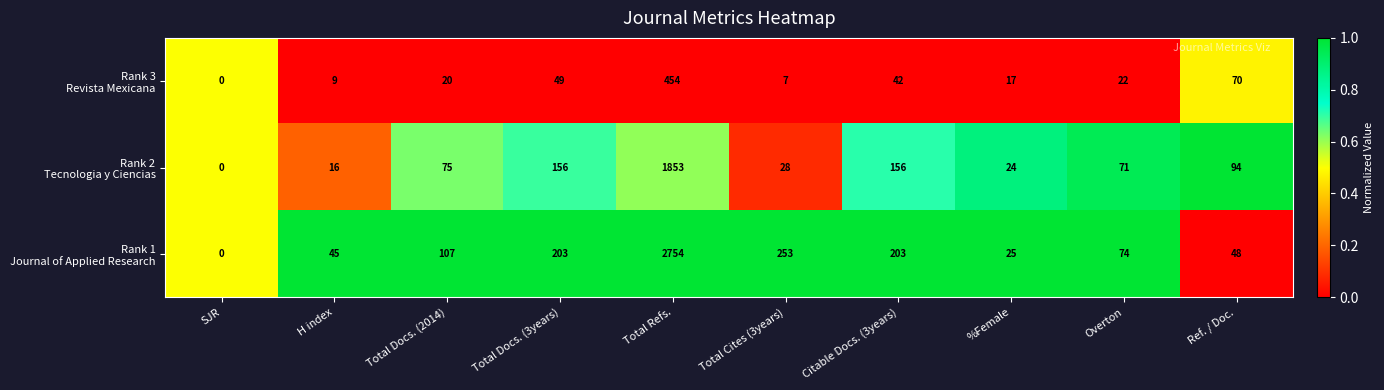

At which category is the sum across all series the highest?

Total Refs.